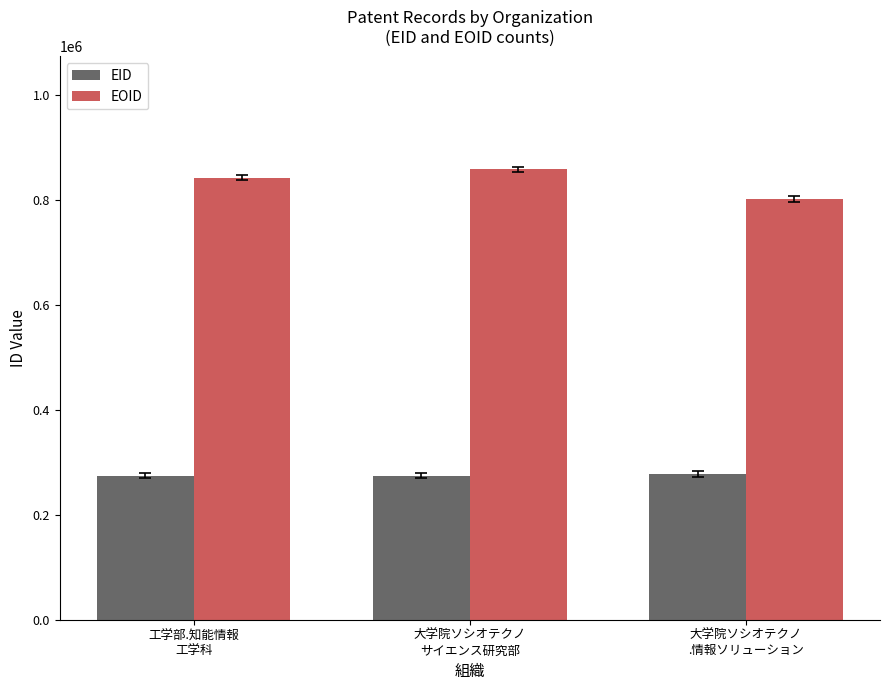

What is the average value of the EID series?

275614